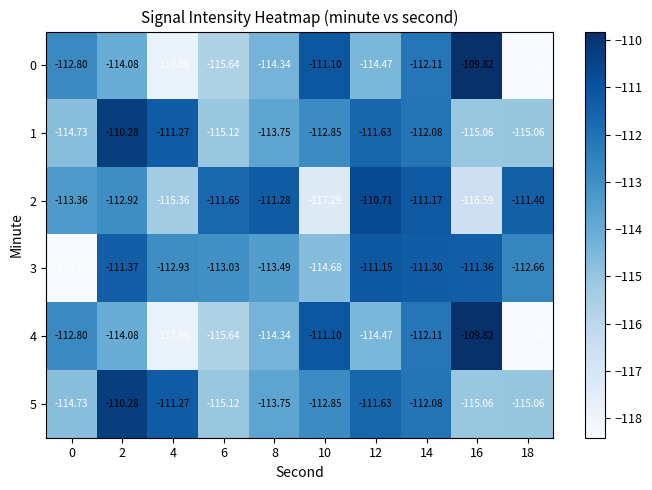

Count the number of categories in the chart.

10